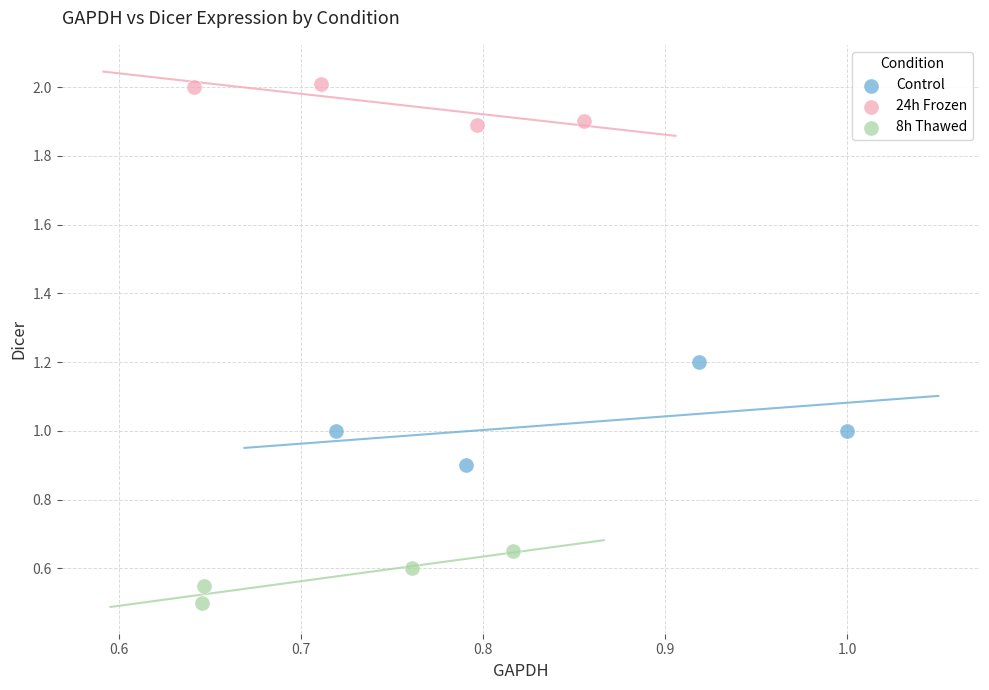

Which series has the largest Y range (max minus min)?

Control